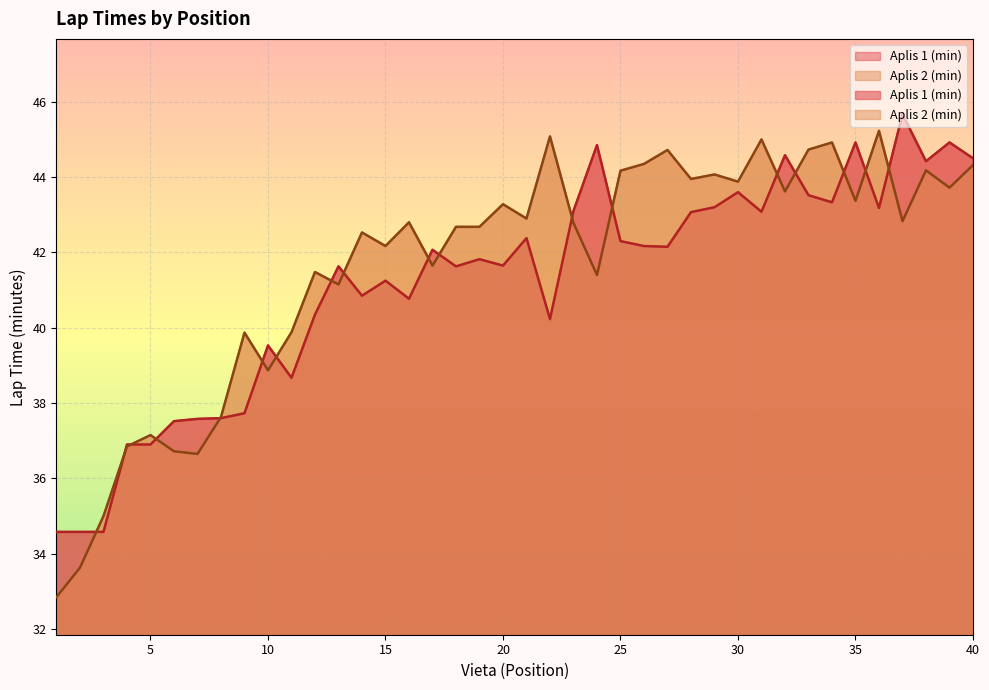

Is it true that Aplis 2 (min) equals 42.7 at 18?

True